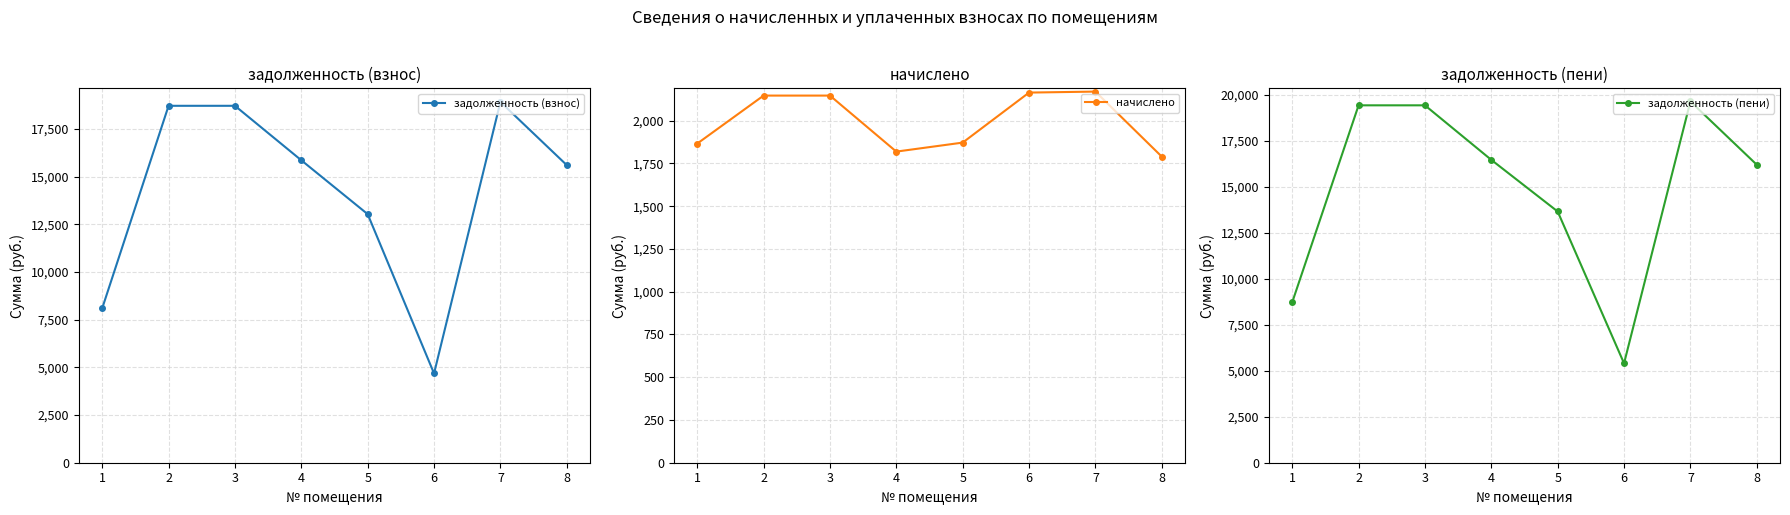

Between 1 and 4, which series saw the biggest shift?

задолженность (взнос)